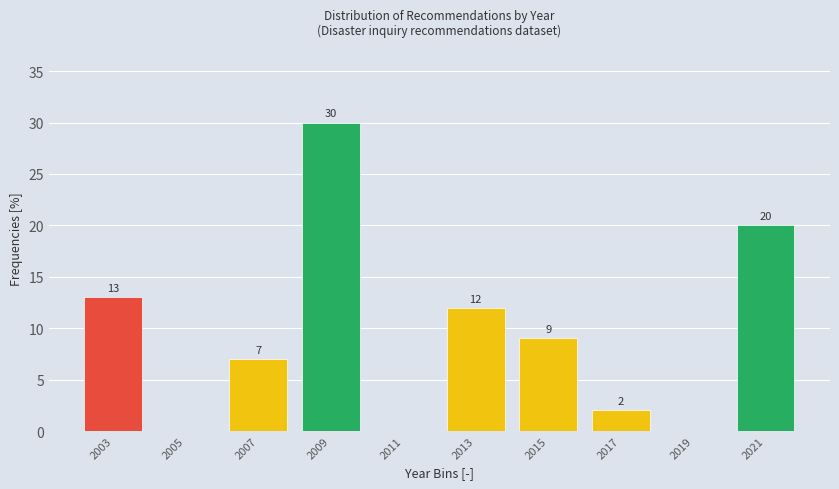

Reading left to right, what are all the values shown in this chart?

2003=13	2005=0	2007=7	2009=30	2011=0	2013=12	2015=9	2017=2	2019=0	2021=20